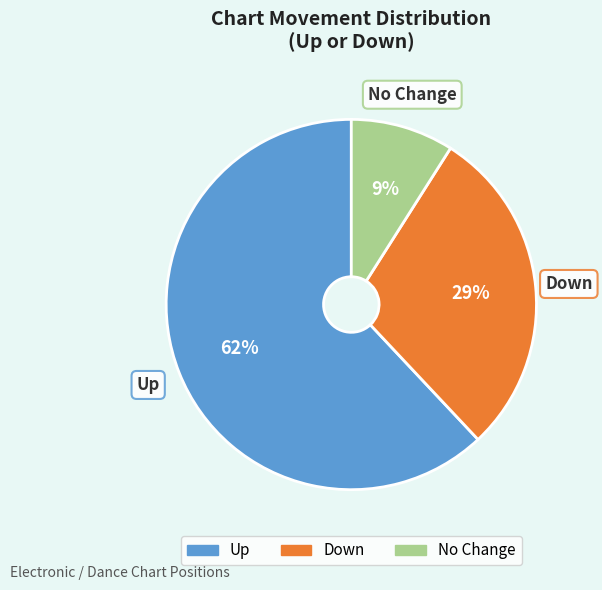

How many segments does this pie chart have?

3